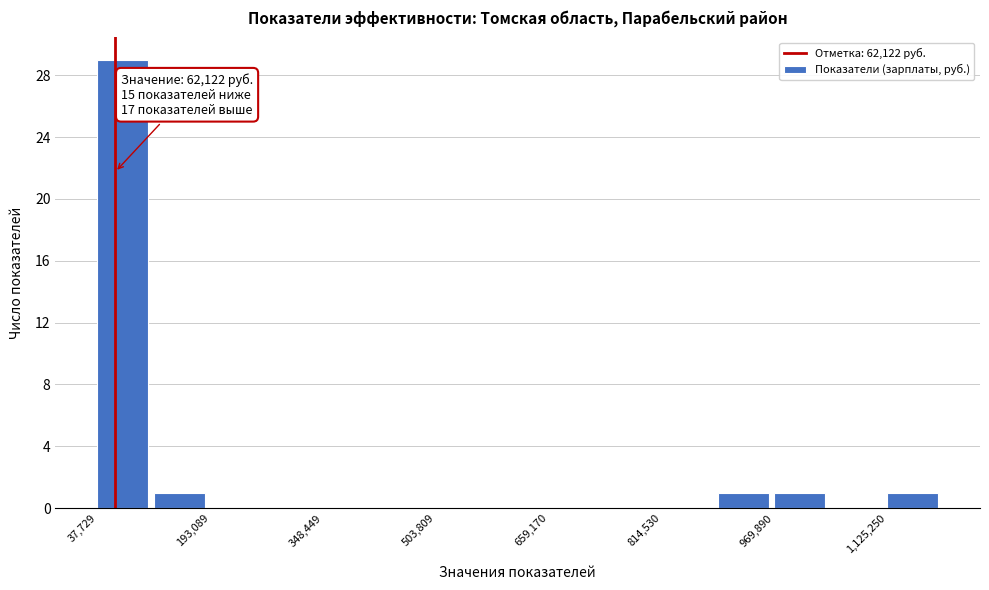

Around what value on the x-axis is the tallest bar? Give the approximate position of its centre, as read against the axis.

80000